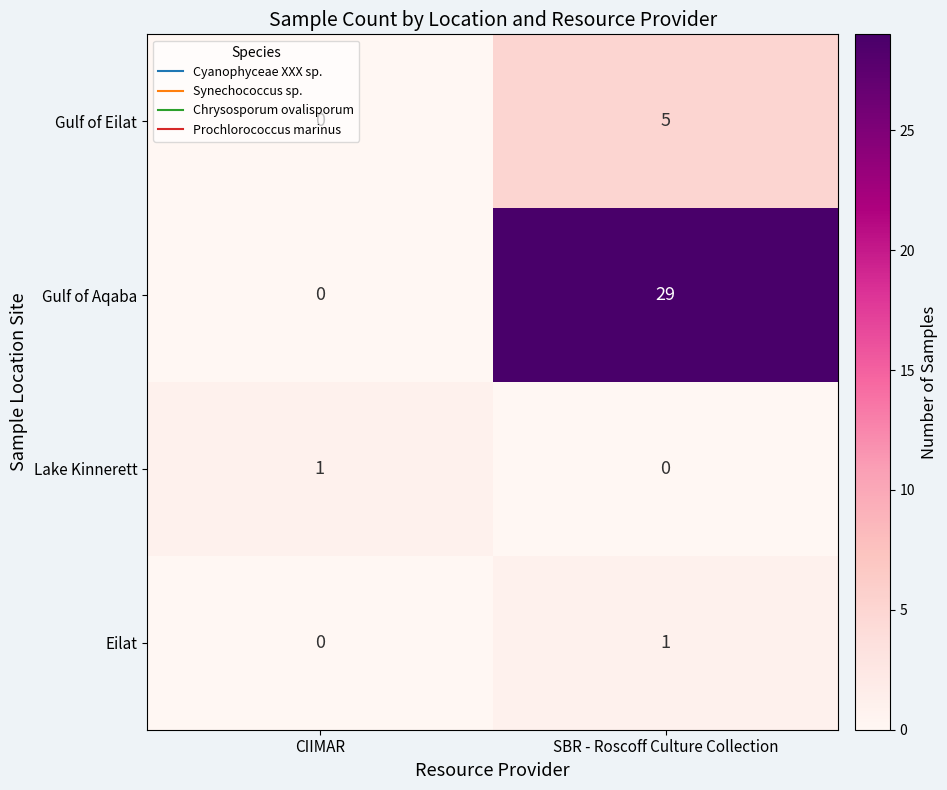

Rank the series at SBR - Roscoff Culture Collection from lowest to highest value.

Lake Kinnerett, Eilat, Gulf of Eilat, Gulf of Aqaba